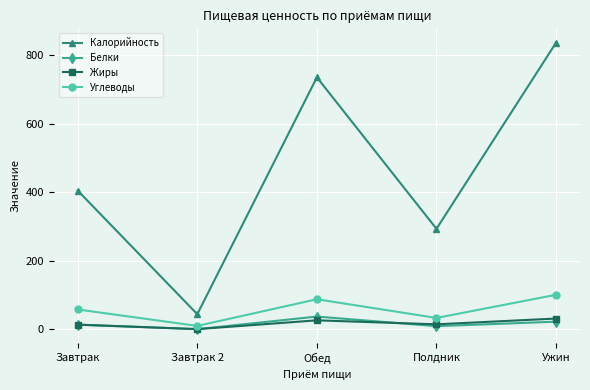

What is the sum of all Калорийность values?

2312.3